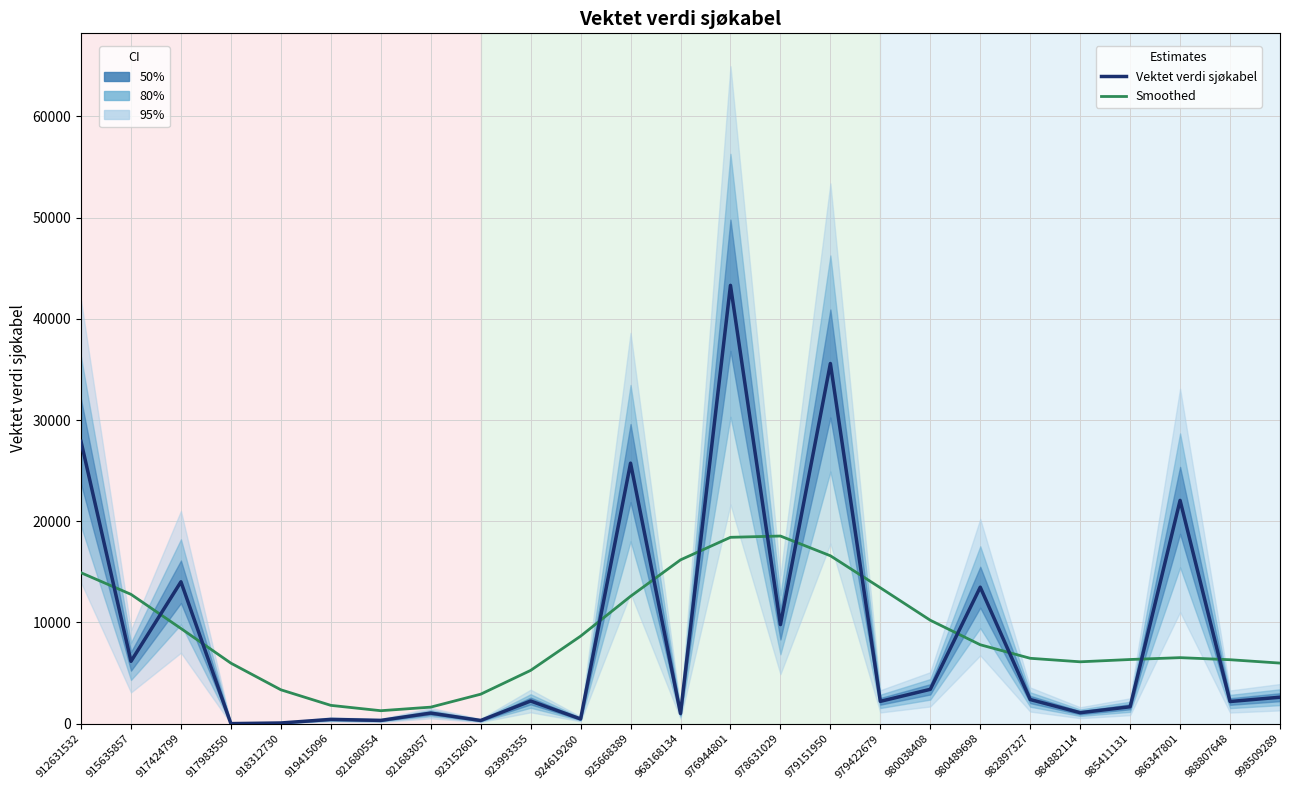

How many data points in Vektet verdi sjøkabel are above 2234?

13